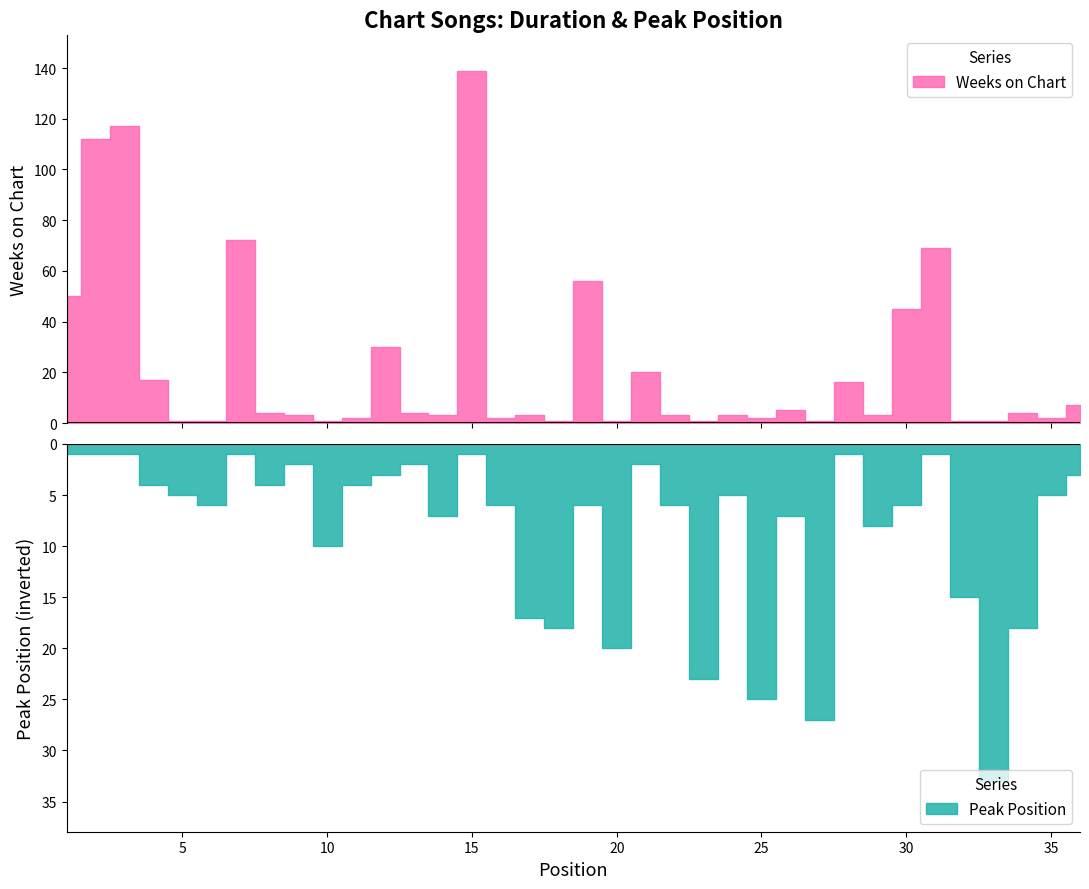

Where is Peak Position nearest to the value 17?

17